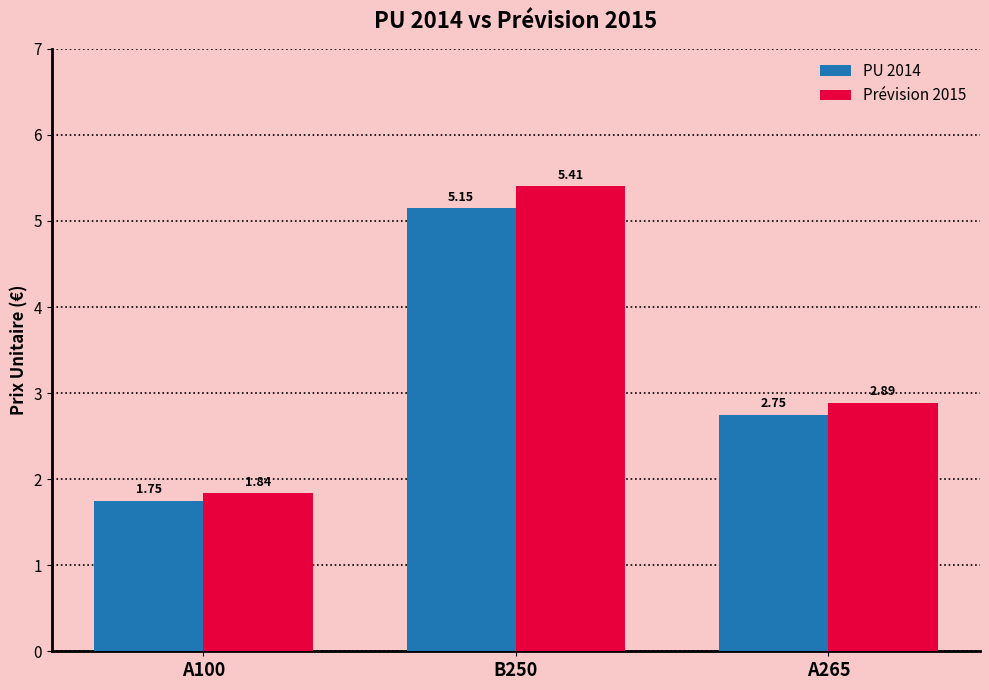

What is the maximum value shown in the chart?

5.4